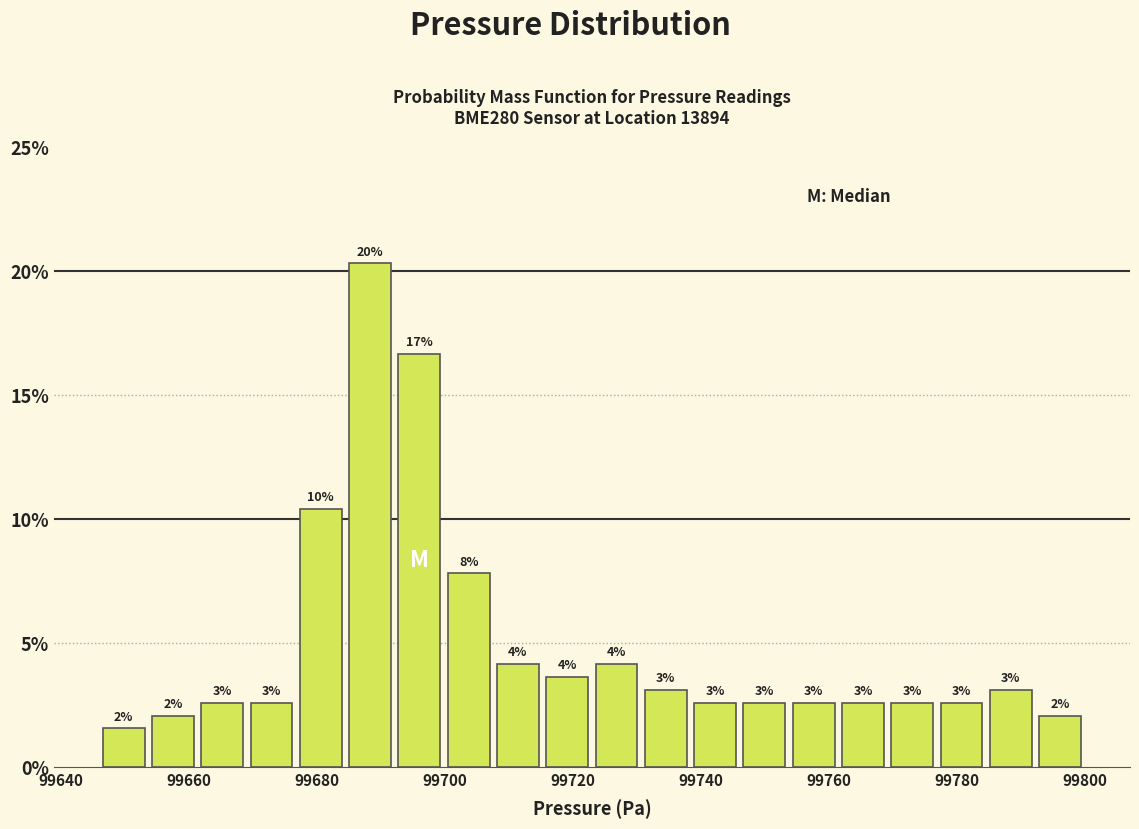

Around what value on the x-axis is the tallest bar? Give the approximate position of its centre, as read against the axis.

99688